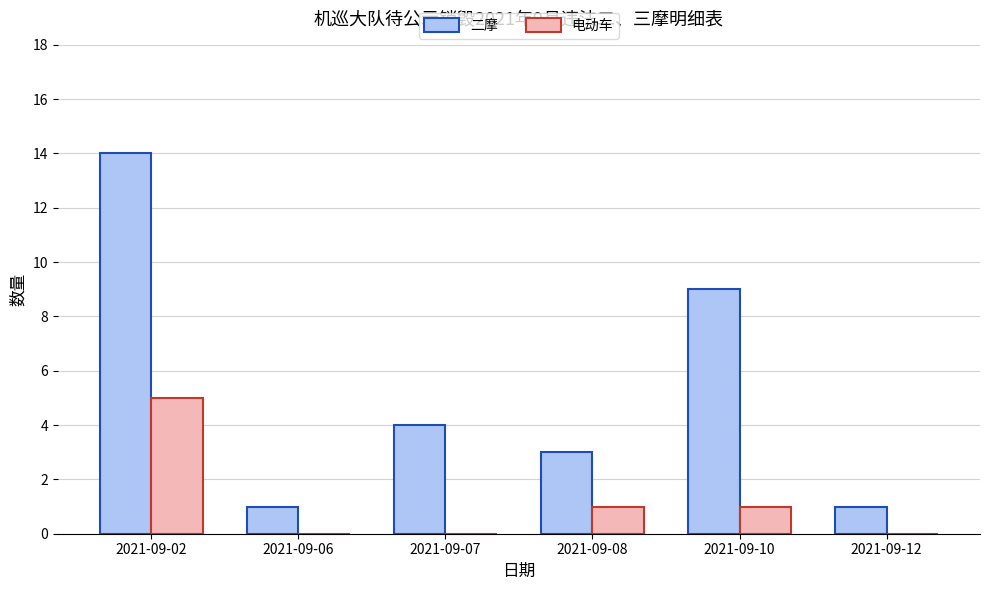

Which series has the largest total across all categories?

二摩